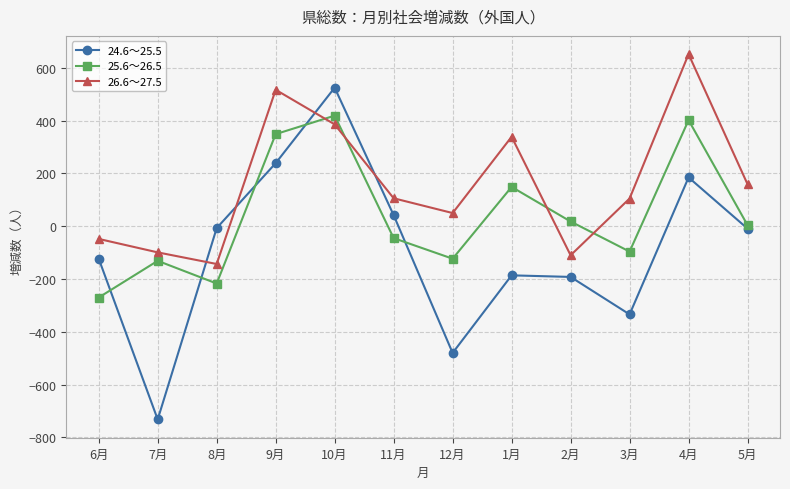

Rank the series by their average value, from lowest to highest.

24.6～25.5, 25.6～26.5, 26.6～27.5